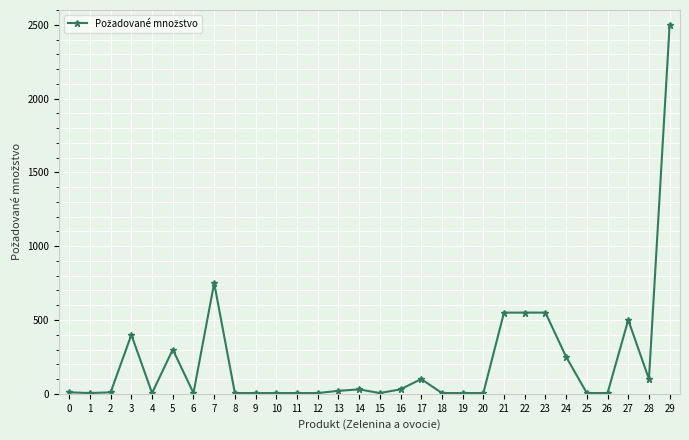

What is the difference between the maximum and second lowest values?

2495